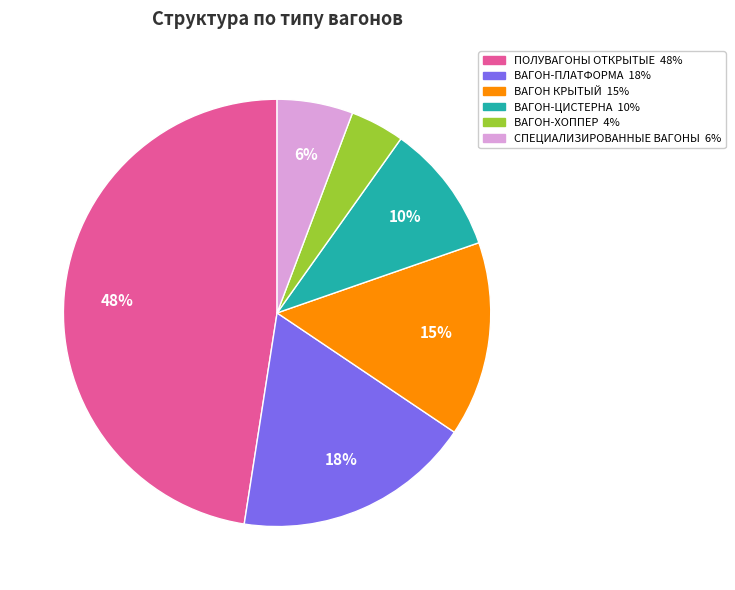

Does СПЕЦИАЛИЗИРОВАННЫЕ ВАГОНЫ account for over 50% of the chart?

No